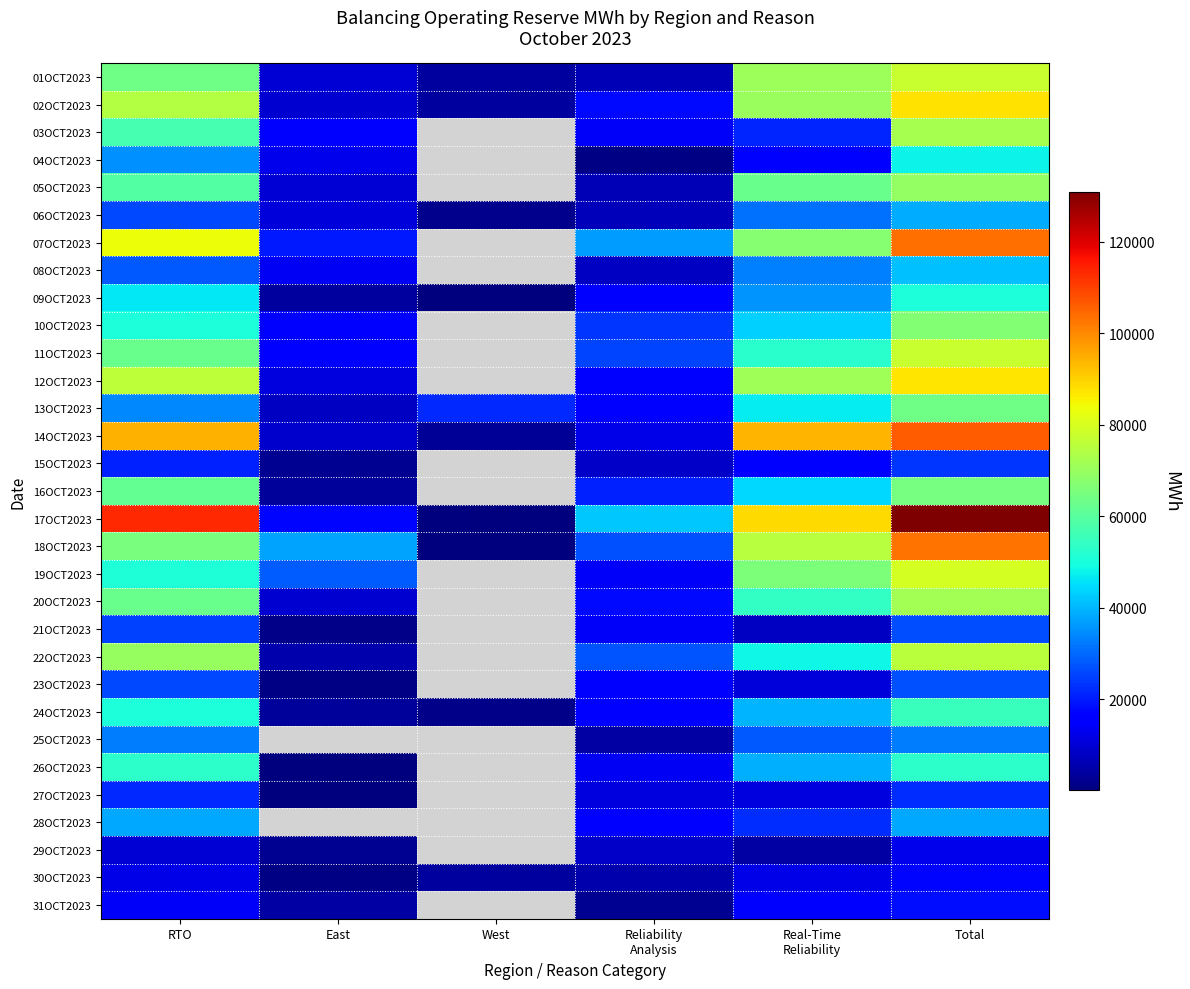

Count the number of data series in this chart.

31